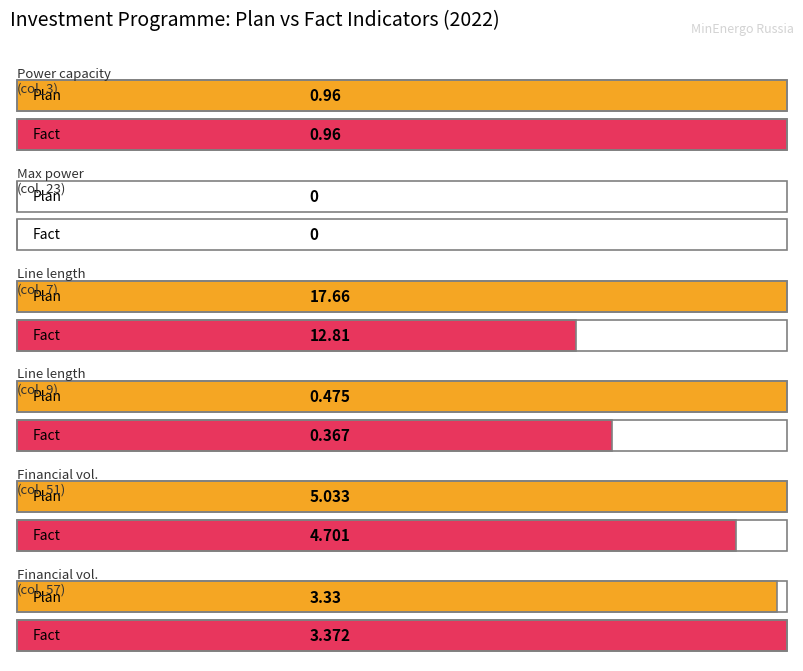

What is the label of the 3rd bar from the right?

col_9